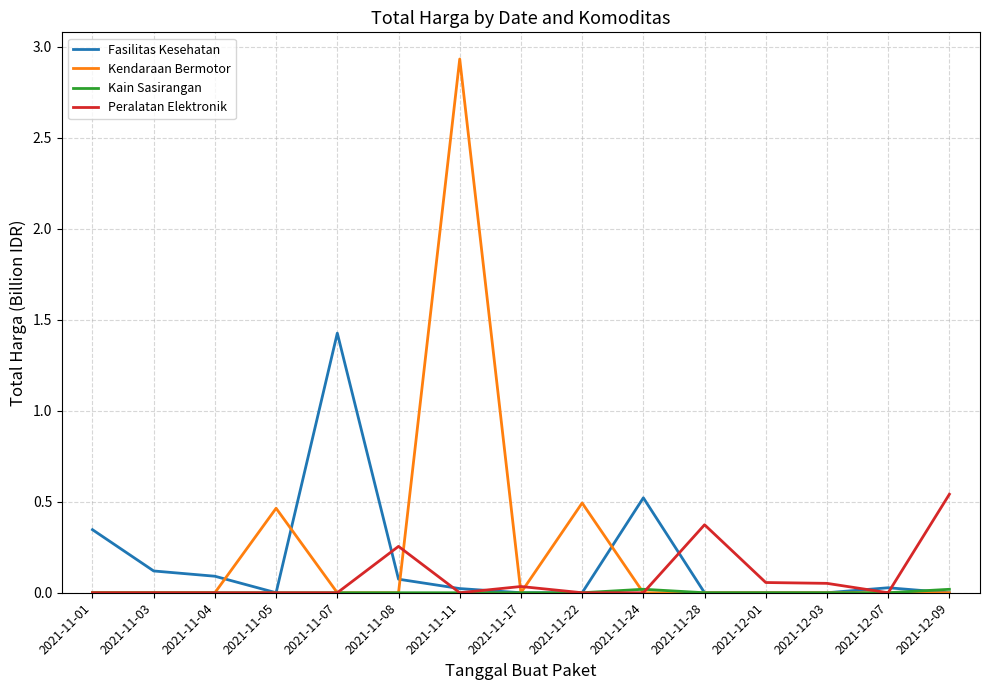

Is it true that Peralatan Elektronik equals 0.3 at 2021-11-07?

False